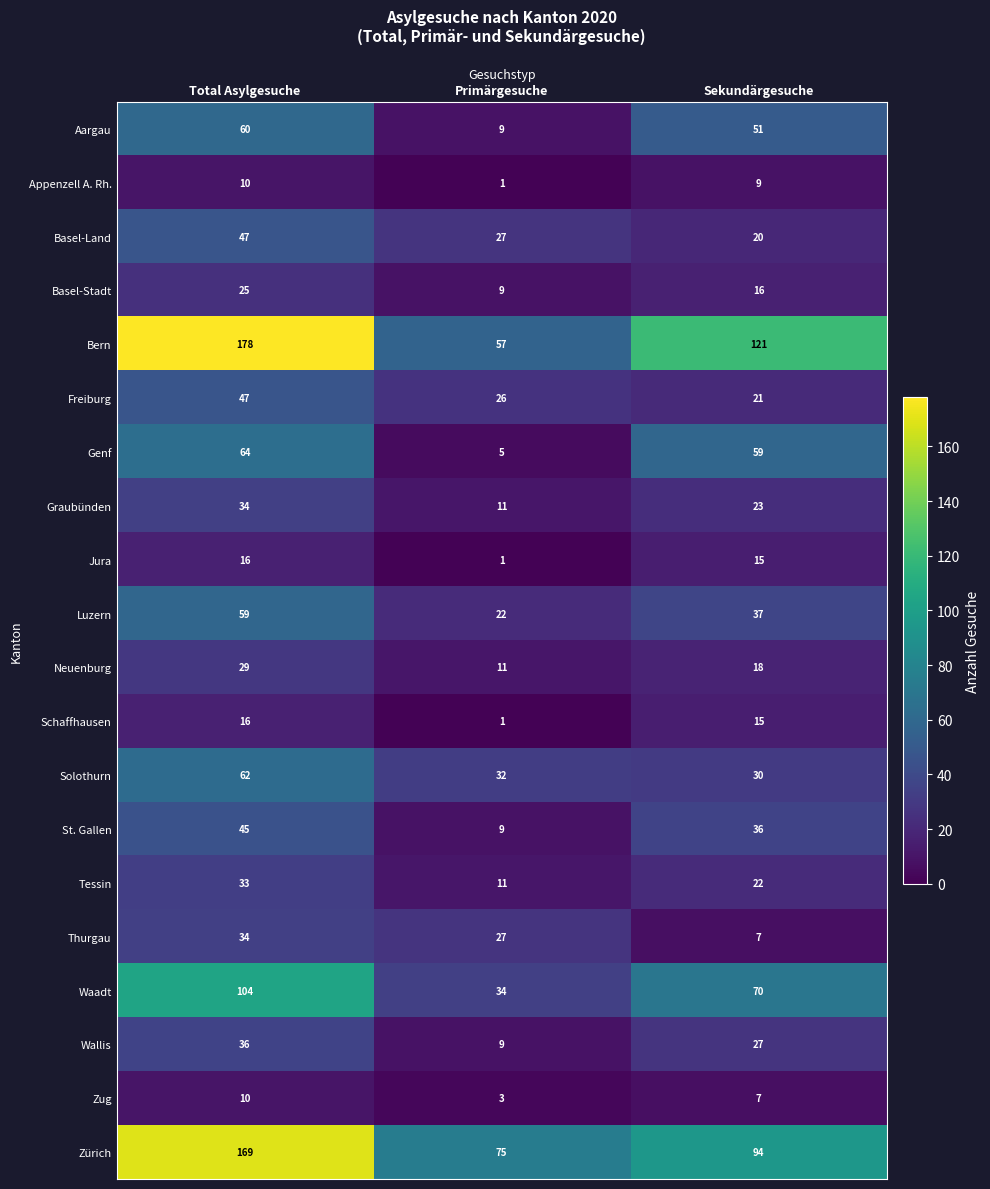

Is it true that Jura equals 2 at Primärgesuche?

False